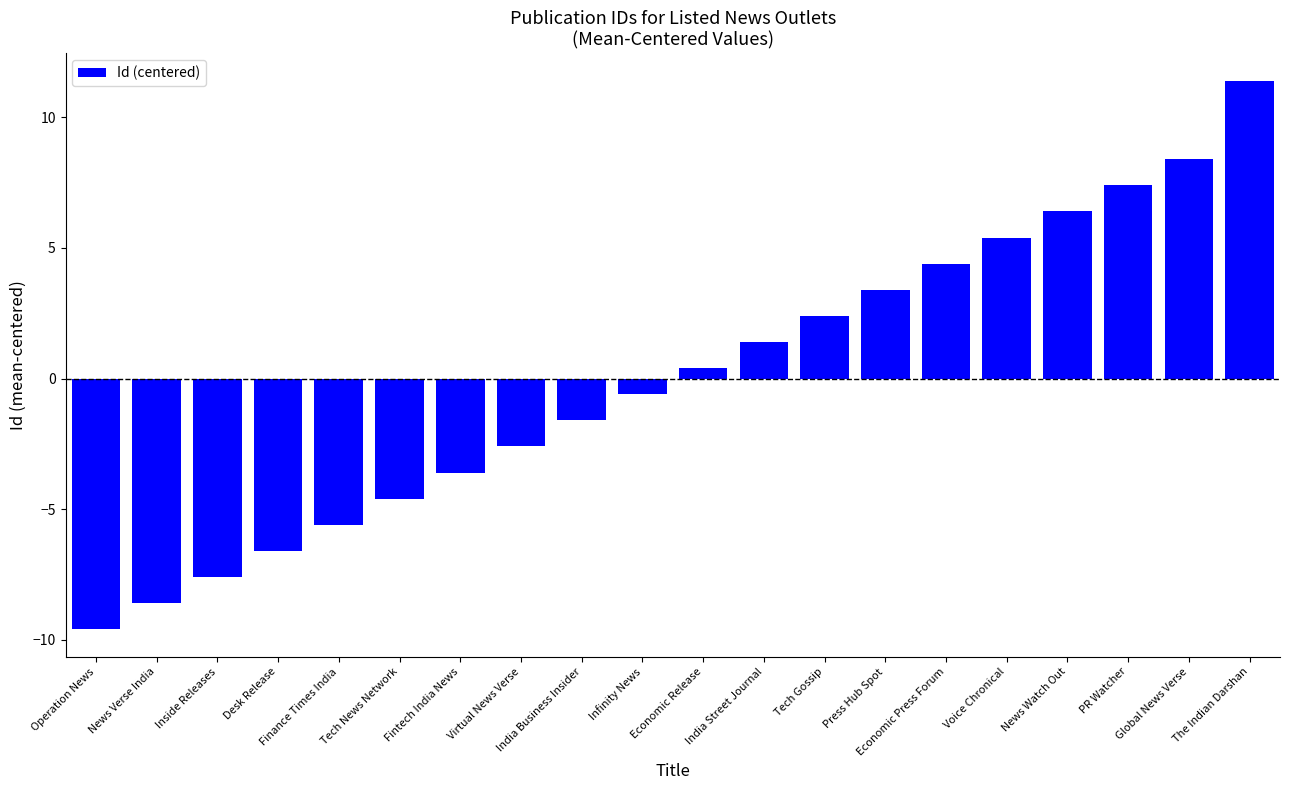

Rank the categories by value from lowest to highest.

Operation News, News Verse India, Inside Releases, Desk Release, Finance Times India, Tech News Network, Fintech India News, Virtual News Verse, India Business Insider, Infinity News, Economic Release, India Street Journal, Tech Gossip, Press Hub Spot, Economic Press Forum, Voice Chronical, News Watch Out, PR Watcher, Global News Verse, The Indian Darshan